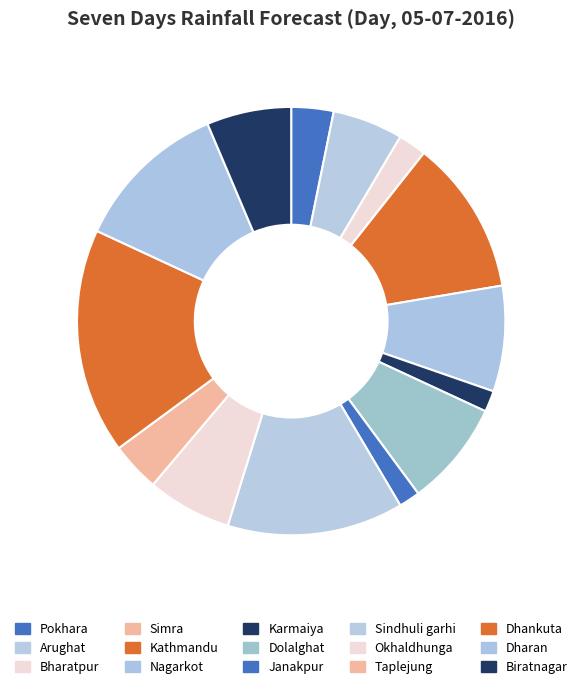

Does Taplejung account for over 50% of the chart?

No